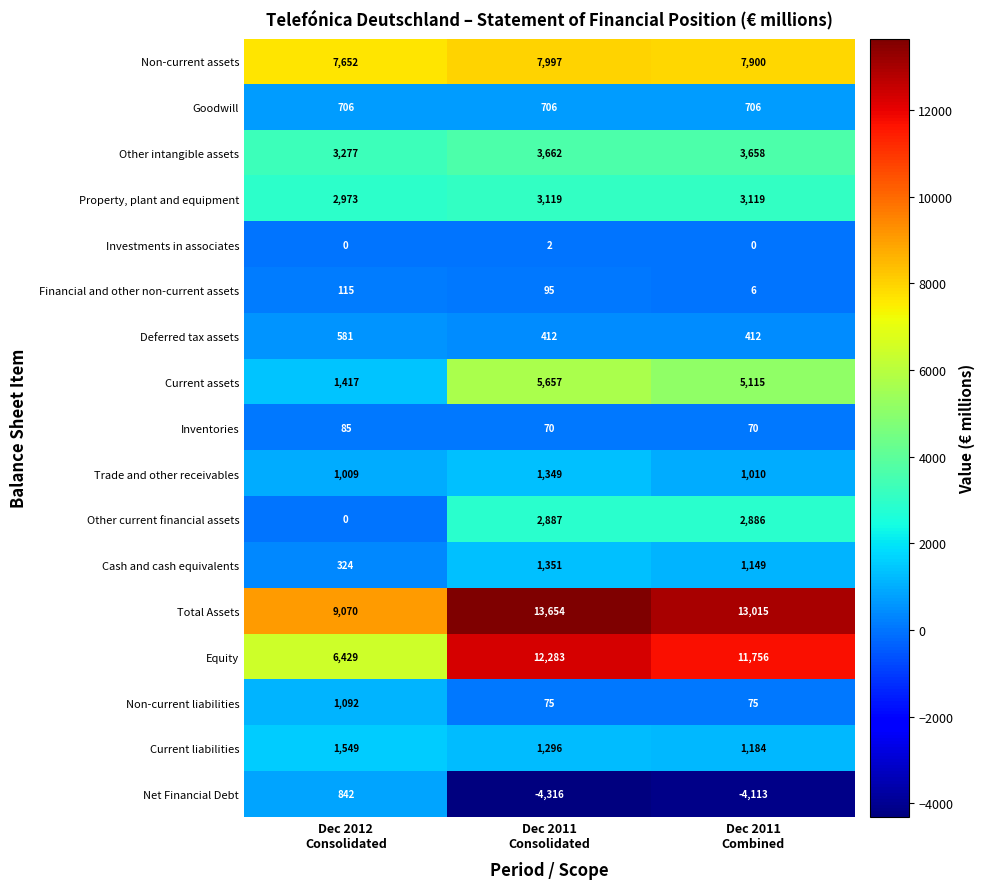

List the series in order of their peak value, lowest first.

Investments in associates, Inventories, Financial and other non-current assets, Deferred tax assets, Goodwill, Net Financial Debt, Non-current liabilities, Trade and other receivables, Cash and cash equivalents, Current liabilities, Other current financial assets, Property, plant and equipment, Other intangible assets, Current assets, Non-current assets, Equity, Total Assets